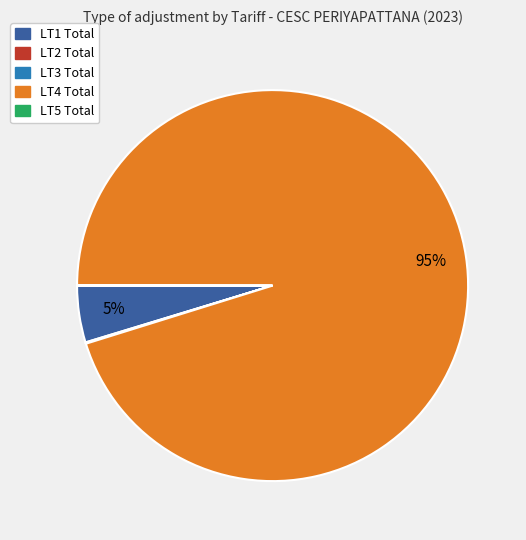

Does any single category account for the majority?

Yes